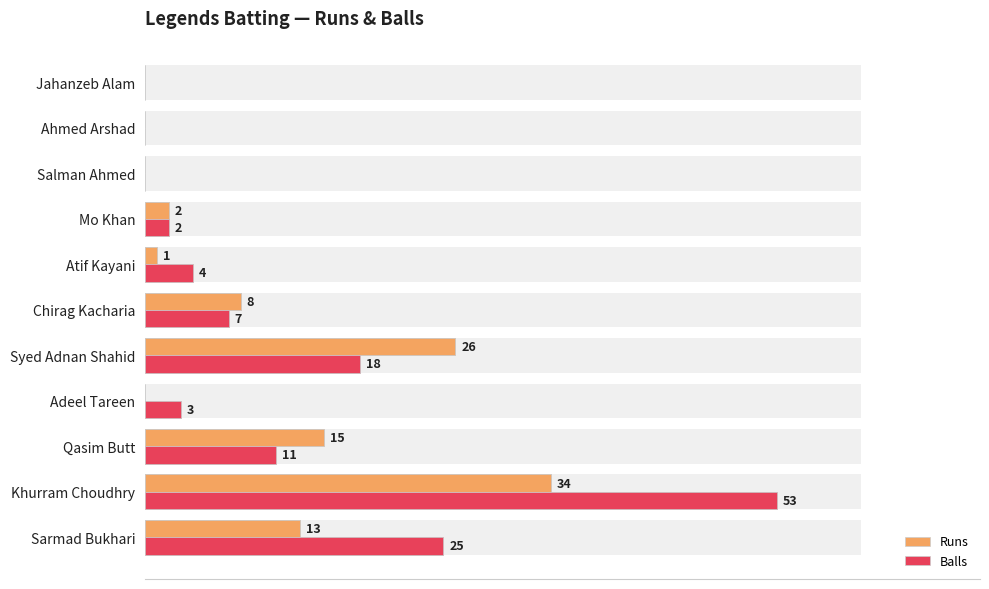

At how many categories does at least one series exceed 10?

4